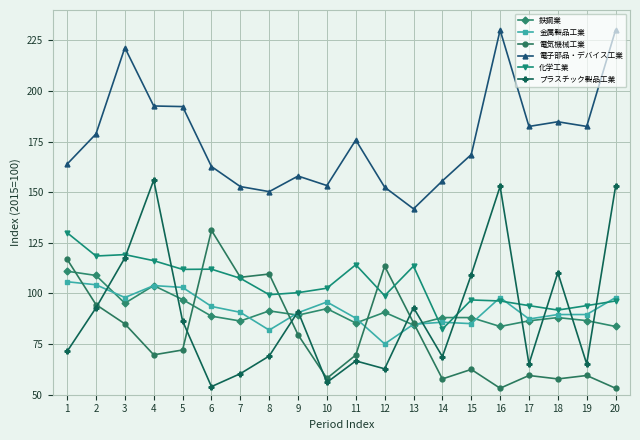

The value of 鉄鋼業 at 5 is 97.0. True or false?

True